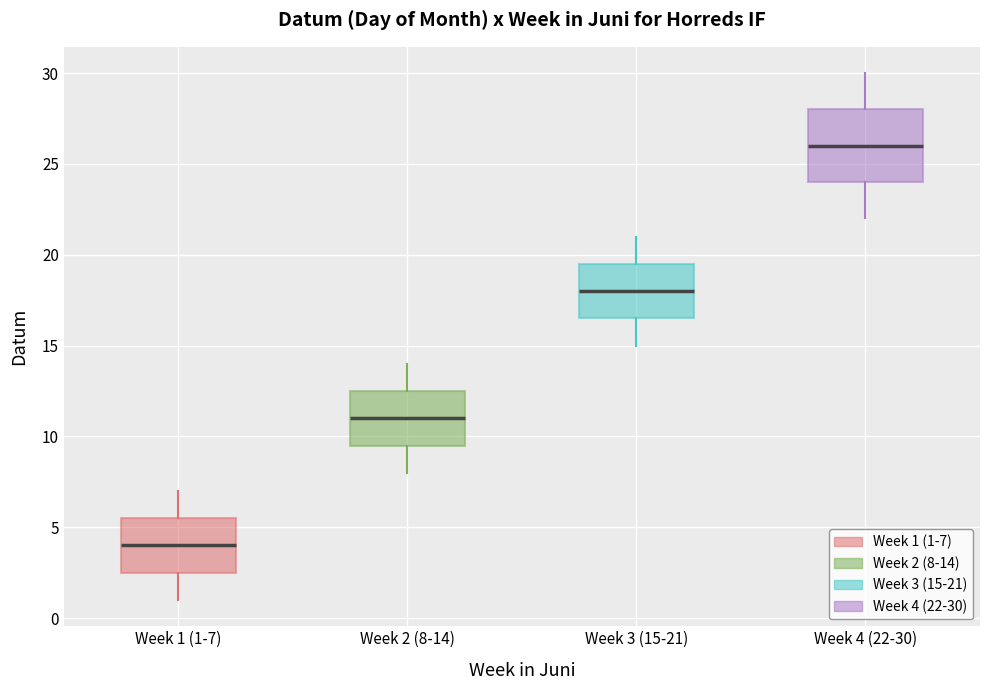

Reading left to right, read every box against the y-axis: the position of its median line, the range the box covers, and the ends of its whiskers. The values are not printed on the chart, so give them approximately, as read against the axis.

Week 1 (1-7): median 4.0, box 2.5 to 5.5, whiskers 1.0 to 7.0
Week 2 (8-14): median 11.0, box 9.5 to 12.5, whiskers 8.0 to 14.0
Week 3 (15-21): median 18.0, box 16.5 to 19.5, whiskers 15.0 to 21.0
Week 4 (22-30): median 26.0, box 24.0 to 28.0, whiskers 22.0 to 30.0